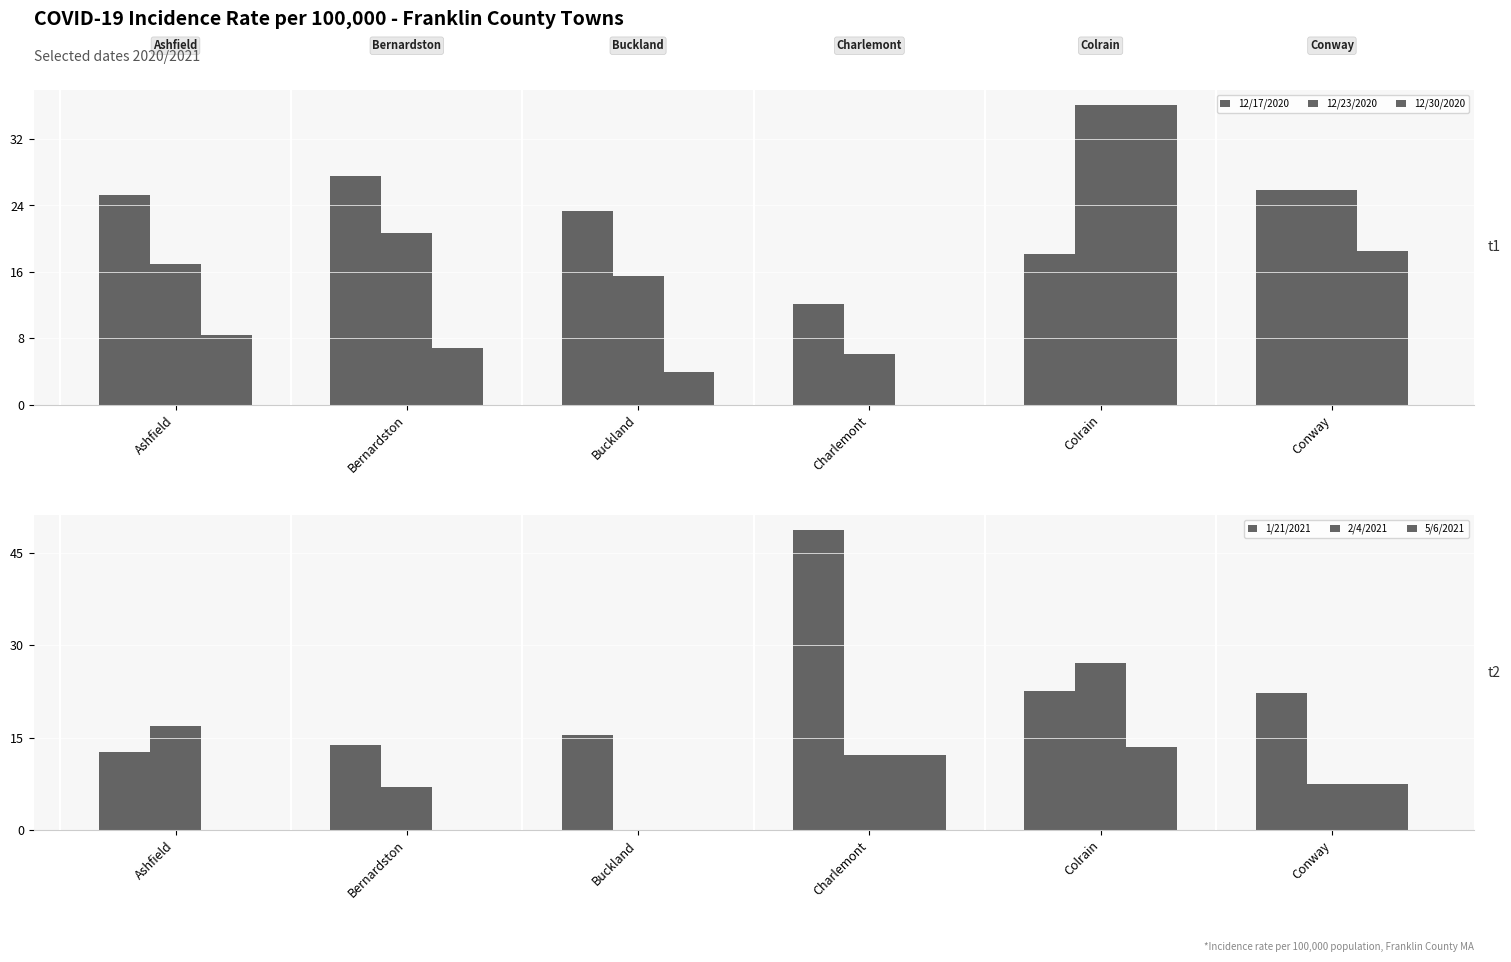

Is it true that 5/6/2021 equals 0.0 at Buckland?

True